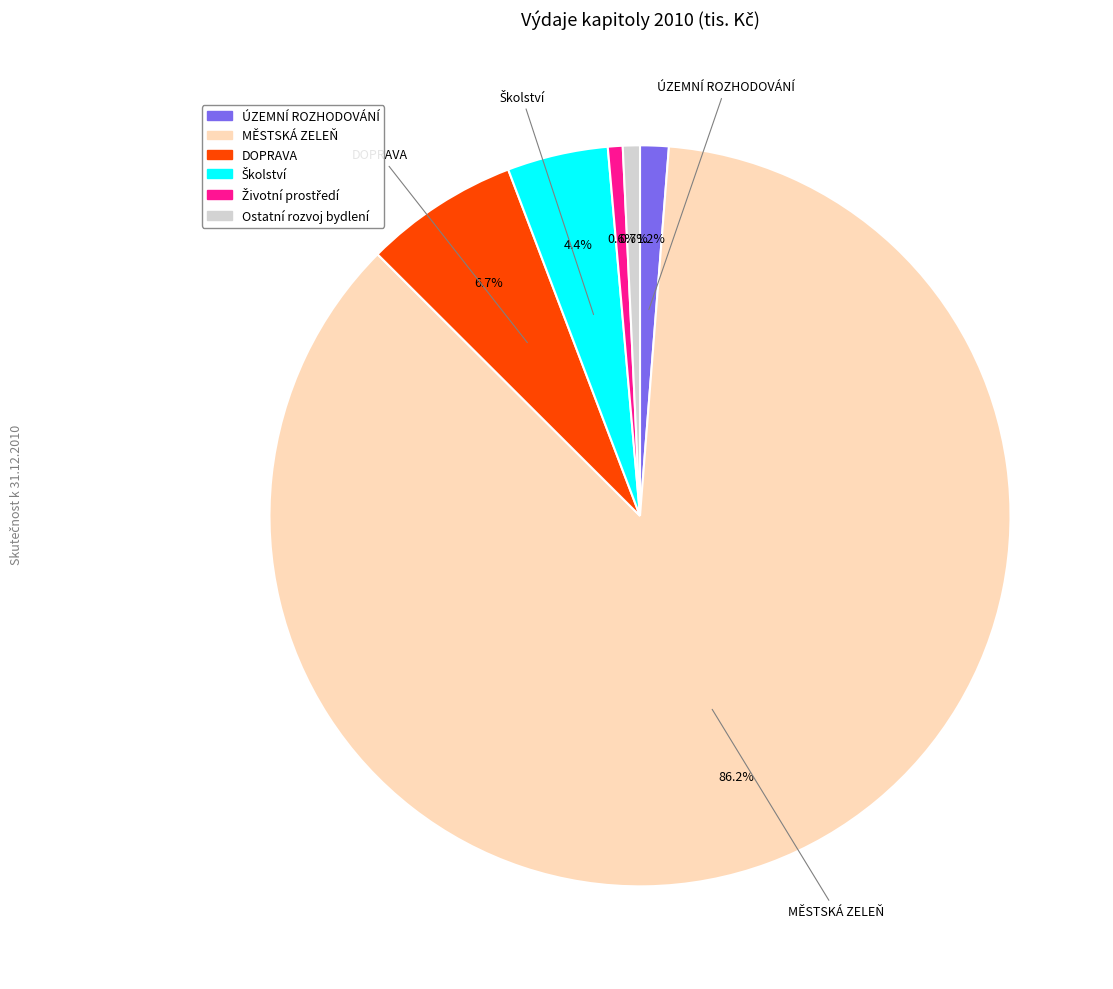

Count the number of slices in the pie.

6